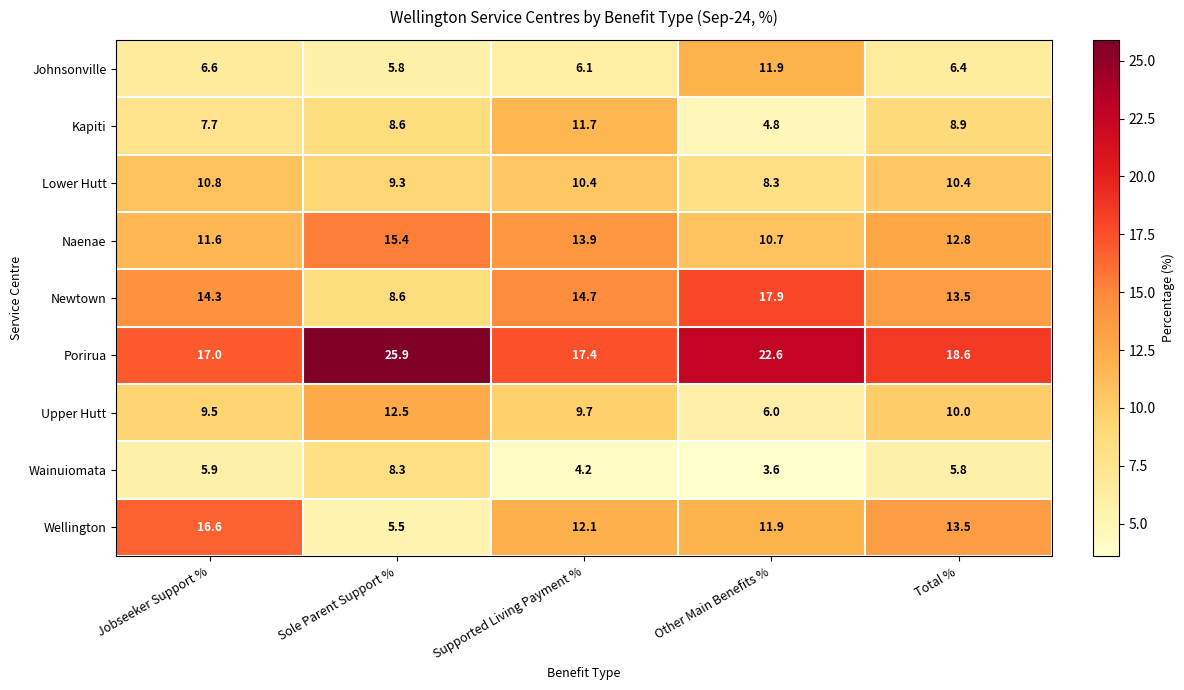

Which series changed the most between Jobseeker Support % and Total %?

Wellington